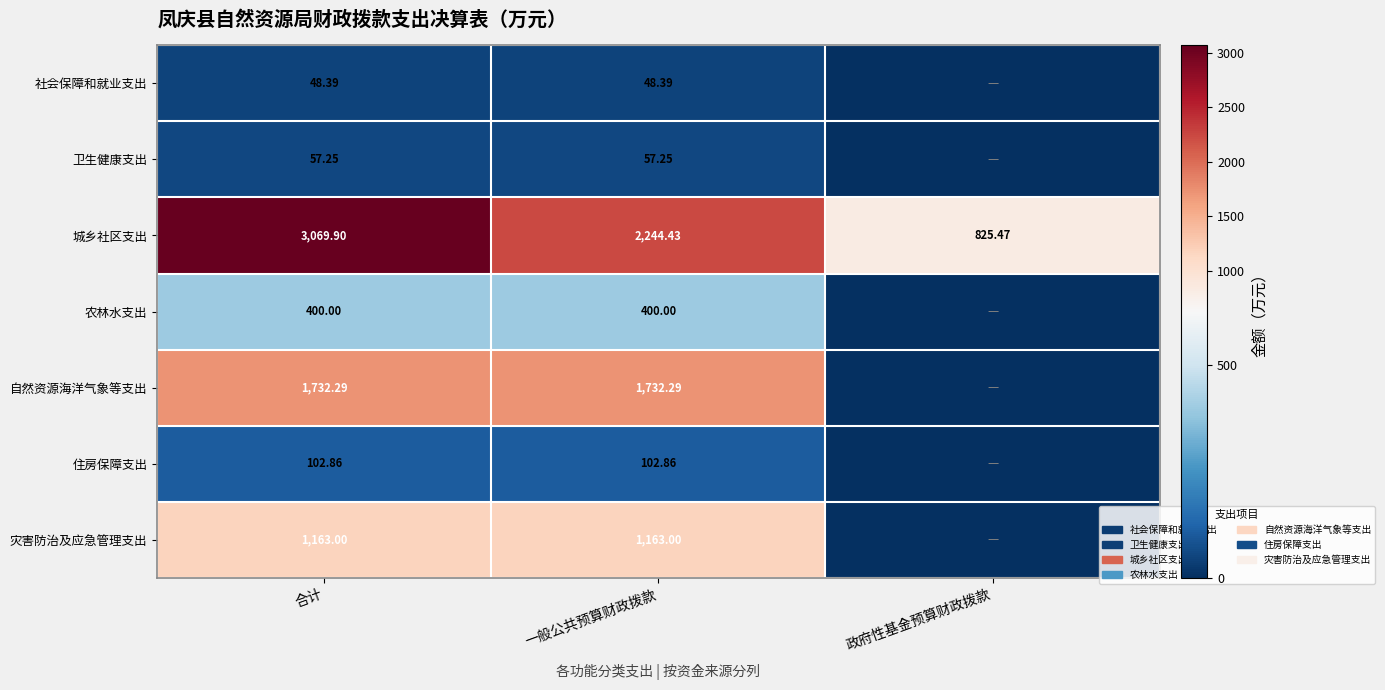

At 一般公共预算财政拨款, list the series in order from smallest to largest.

社会保障和就业支出, 卫生健康支出, 住房保障支出, 农林水支出, 灾害防治及应急管理支出, 自然资源海洋气象等支出, 城乡社区支出